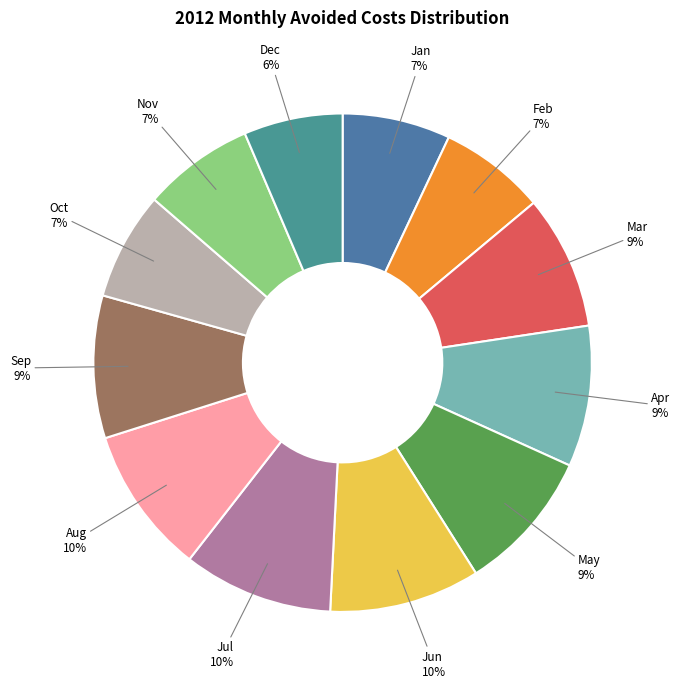

To the nearest percent, what portion does May represent?

9%